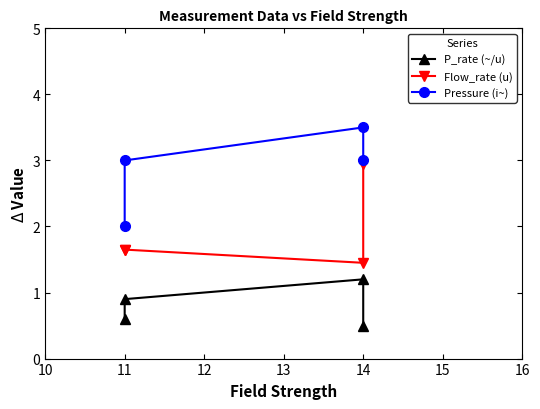

Is it true that Pressure (i~) equals 3.0 at 11?

True